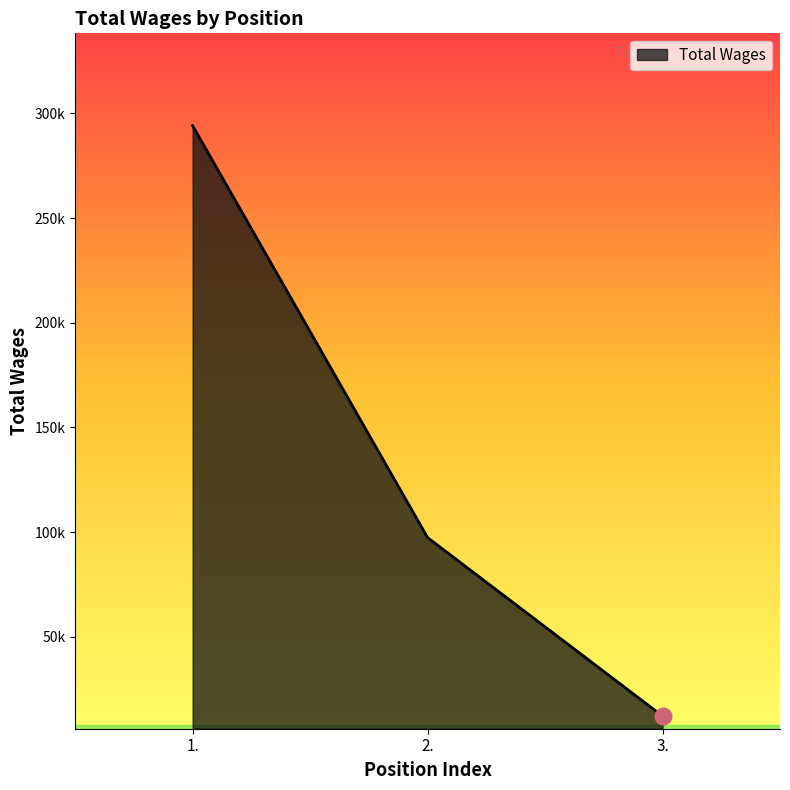

True or false: the data shows 21500 at 3..

False